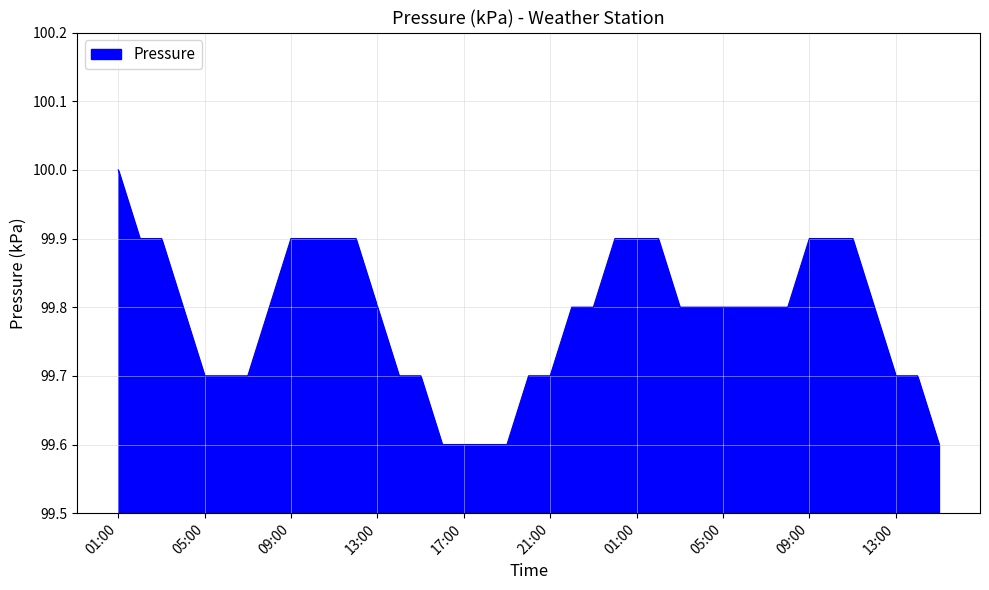

What is the difference between the maximum and minimum values?

0.4